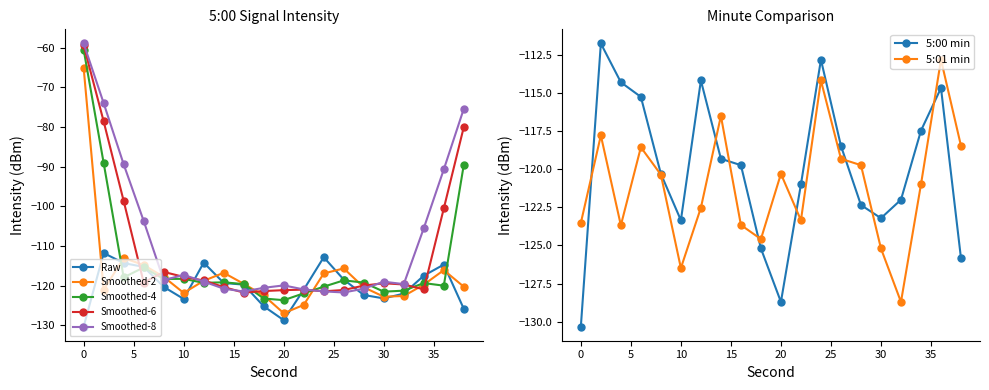

What is the lowest value of the Smoothed-2 series?

-126.9